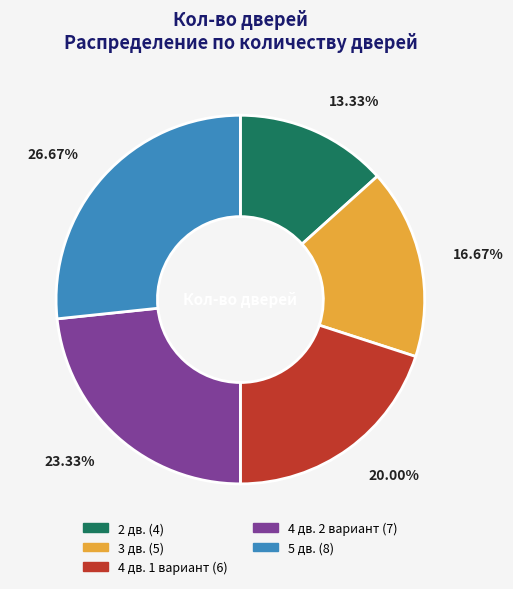

Is the sum of 4 дв. 2 вариант and 2 дв. greater than half?

No